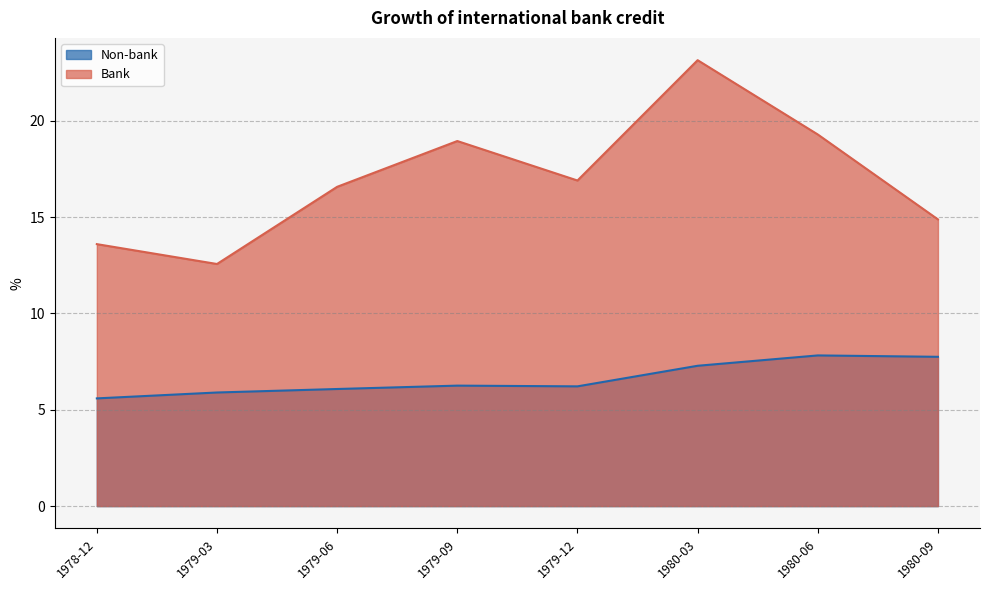

What is the label of the 3rd point from the right?

1980-03